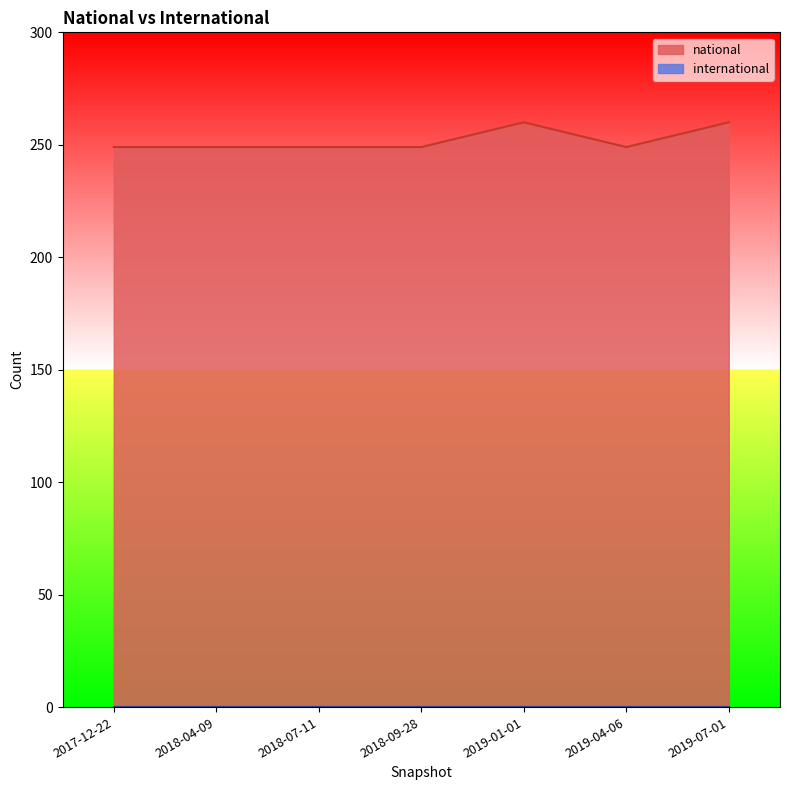

Reading right to left, extract all data points from this chart.

260	249	260	249	249	249	249